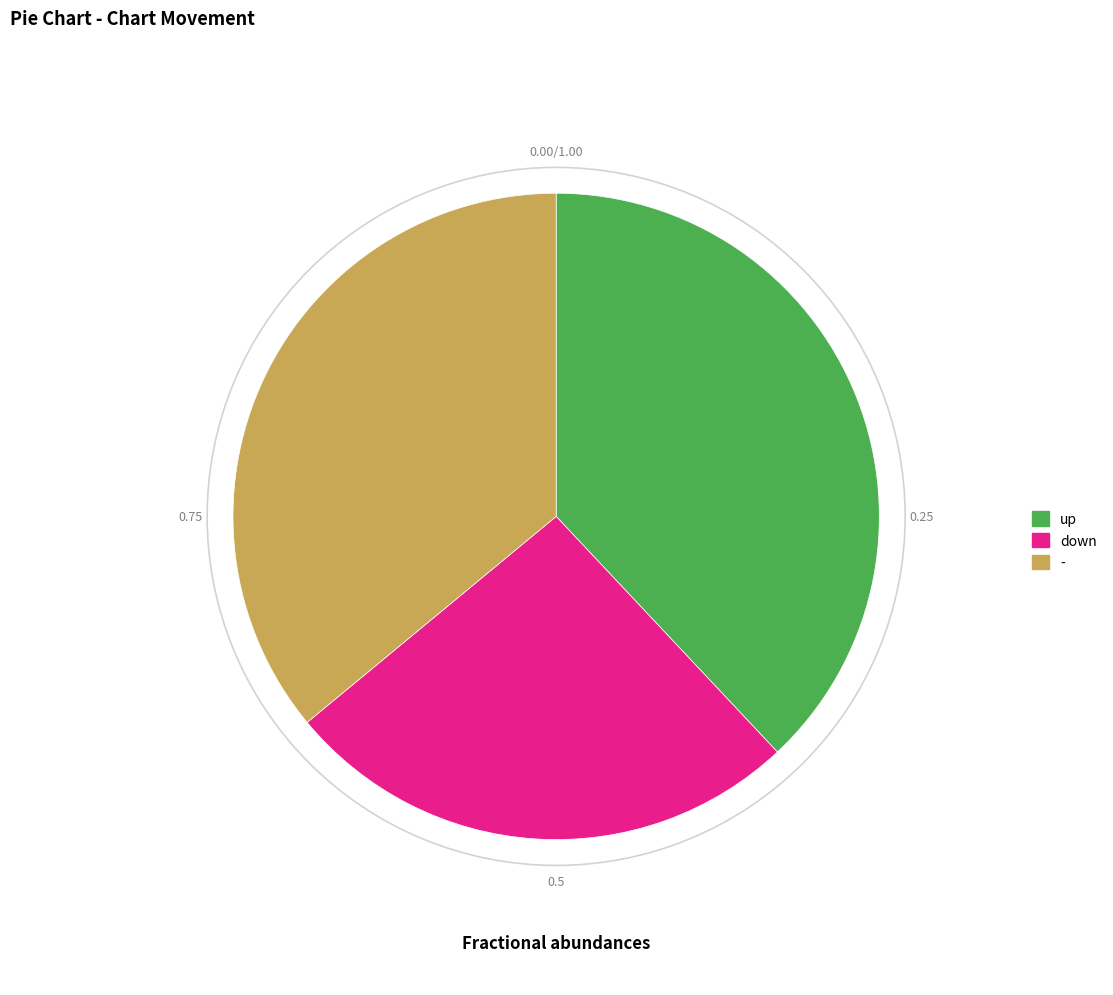

Rank the categories by value from lowest to highest.

down, -, up